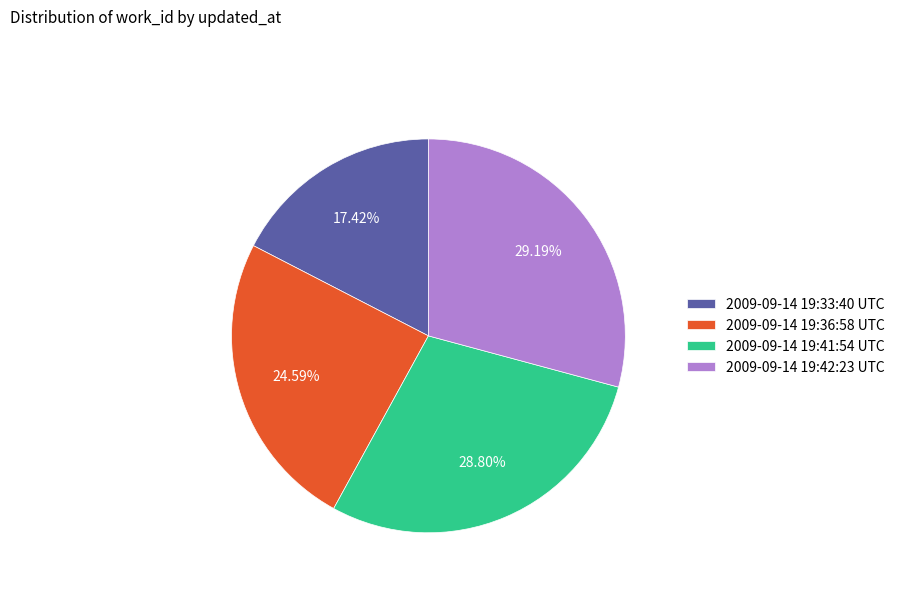

How many segments does this pie chart have?

4